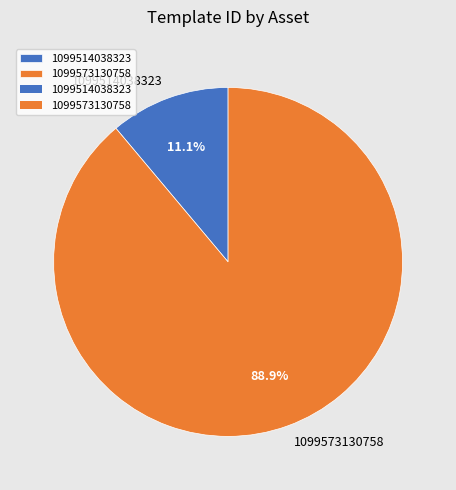

To the nearest percent, what portion does 1099514038323 represent?

11%